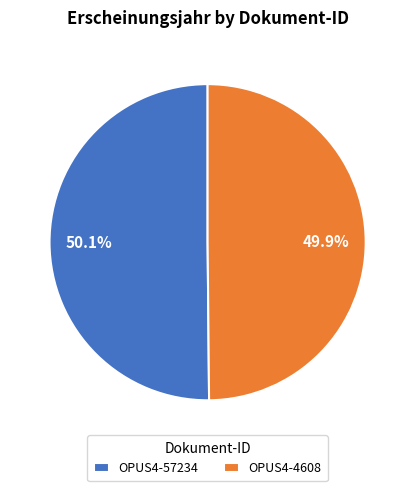

To the nearest percent, what is the combined percentage of OPUS4-4608 and OPUS4-57234?

100%